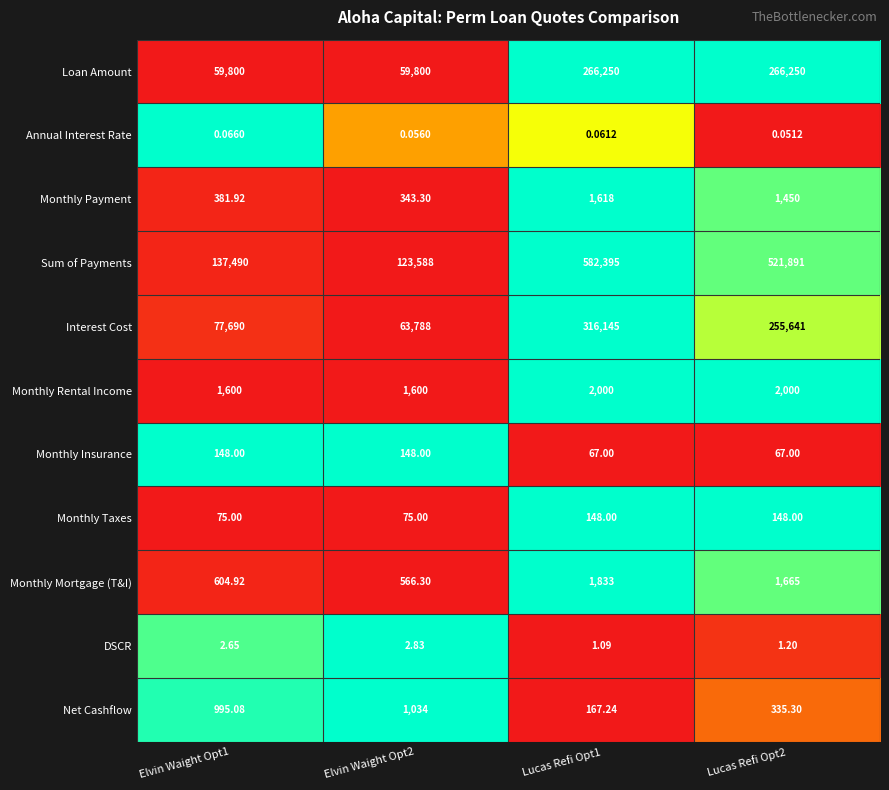

Which series has the largest total across all categories?

Sum of Payments